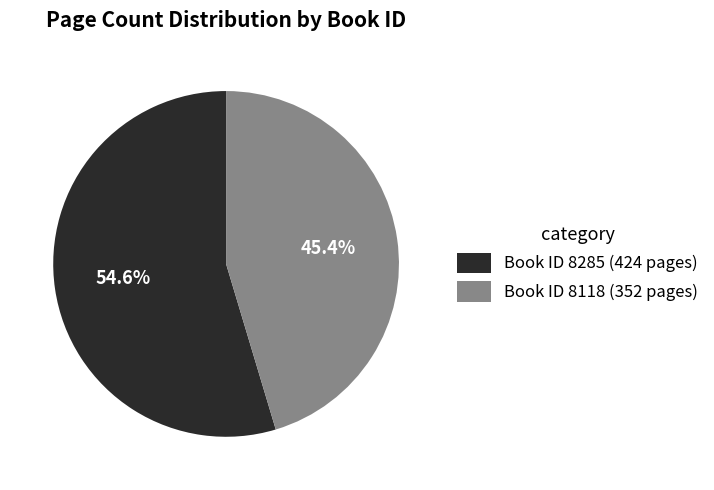

Combined, do Book ID 8118 (352 pages) and Book ID 8285 (424 pages) account for over 50%?

Yes